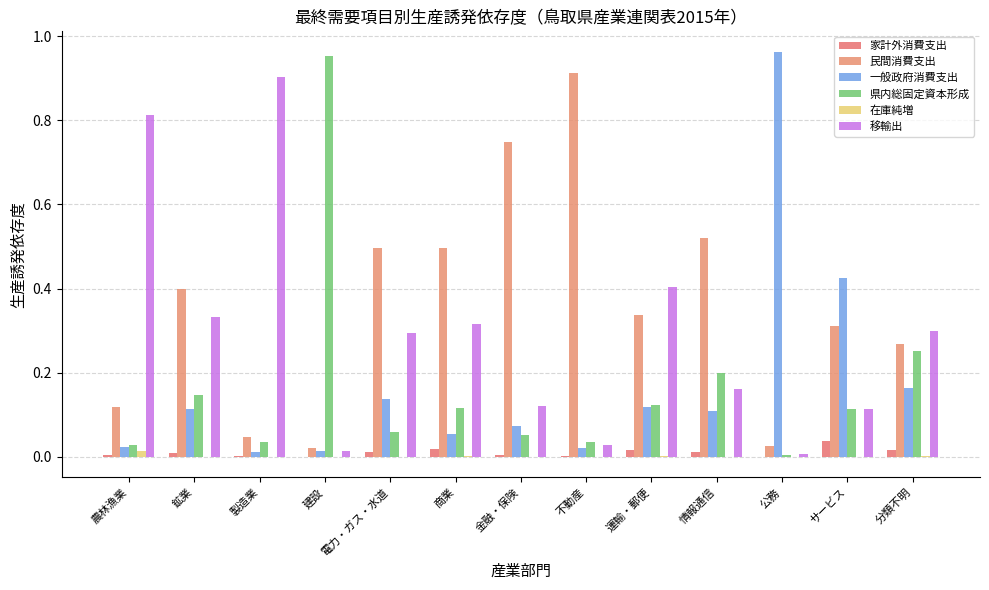

How many series are shown in this chart?

6